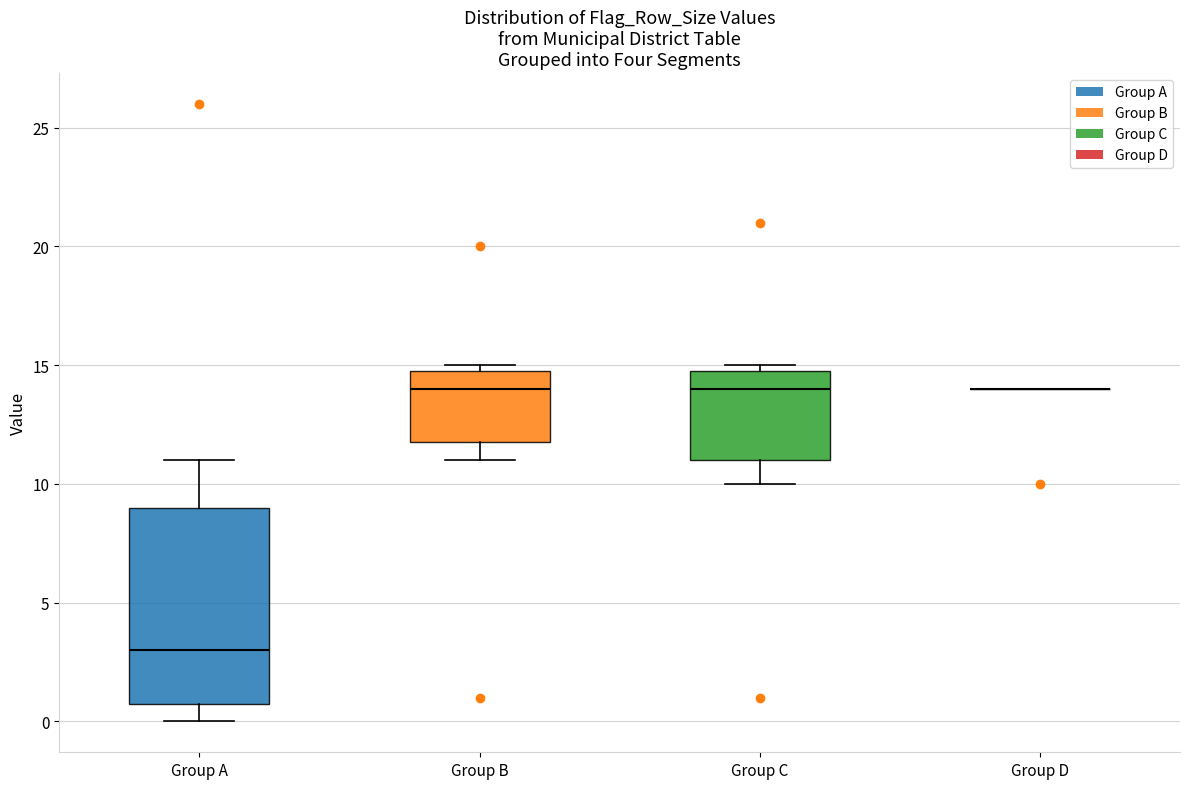

Reading left to right, transcribe this box plot: for each box, give where its median line is, the range the box spans, and where its two whiskers end, as read against the y-axis. The values are not printed on the chart, so give them approximately, as read against the axis.

Group A: median 3, box 1 to 9, whiskers 0 to 11
Group B: median 14, box 12 to 15, whiskers 11 to 15 (just above the box's upper edge)
Group C: median 14, box 11 to 15, whiskers 10 to 15 (just above the box's upper edge)
Group D: box collapsed to a line at 14, whiskers 14 to 14